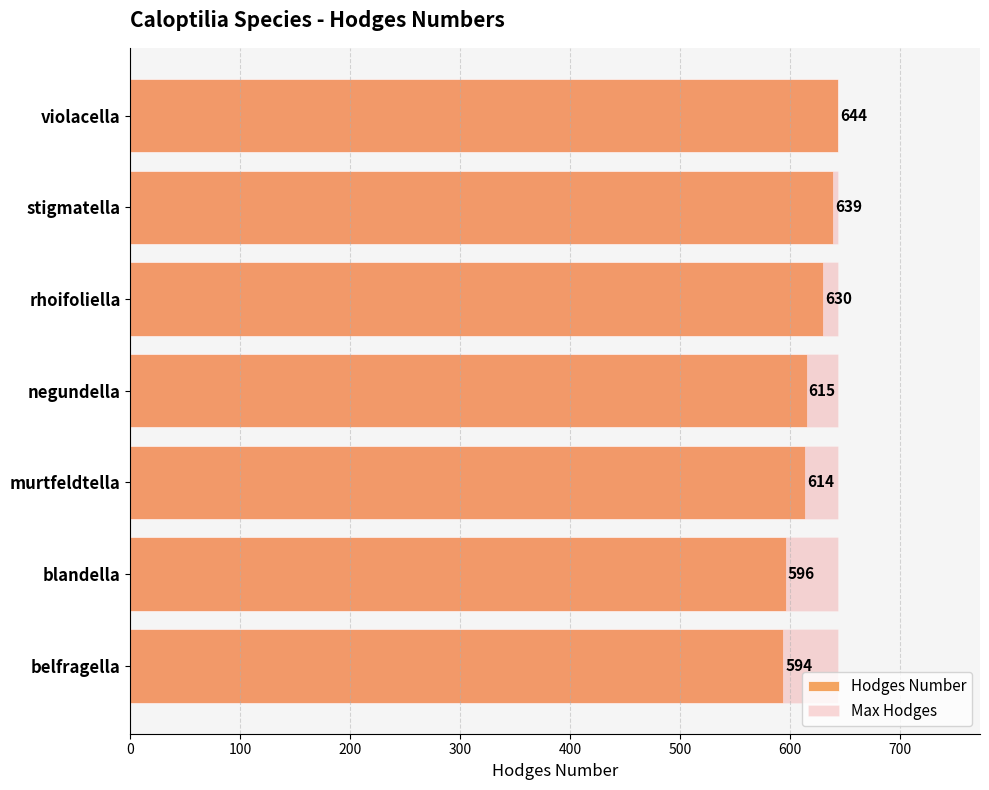

List the series in order of their peak value, highest first.

Hodges Number, Max Hodges